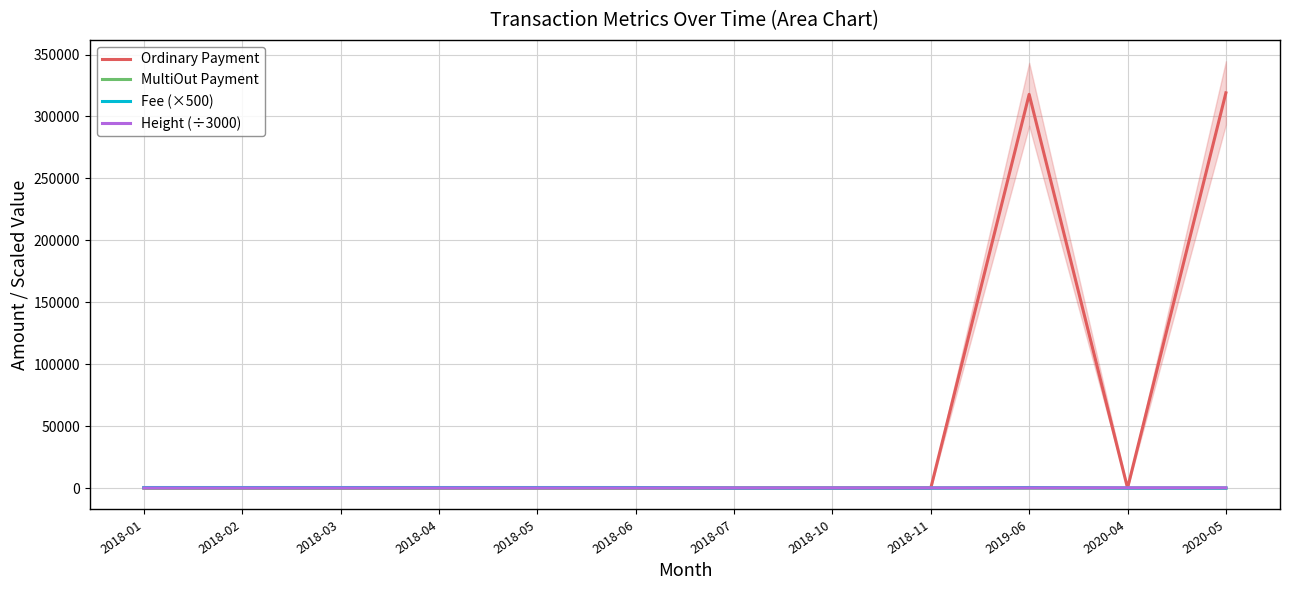

What is the sum of all MultiOut Payment values?

300.8